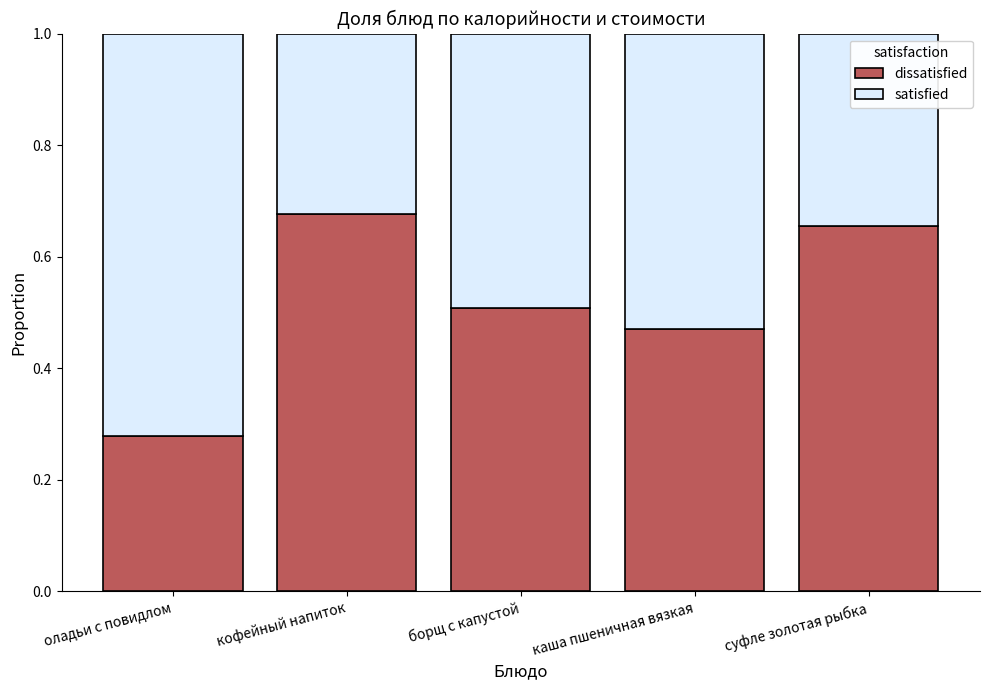

What is the total value across all series at оладьи с повидлом?

1.0